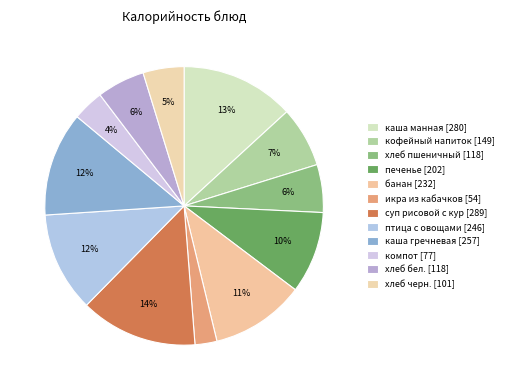

How many segments does this pie chart have?

12